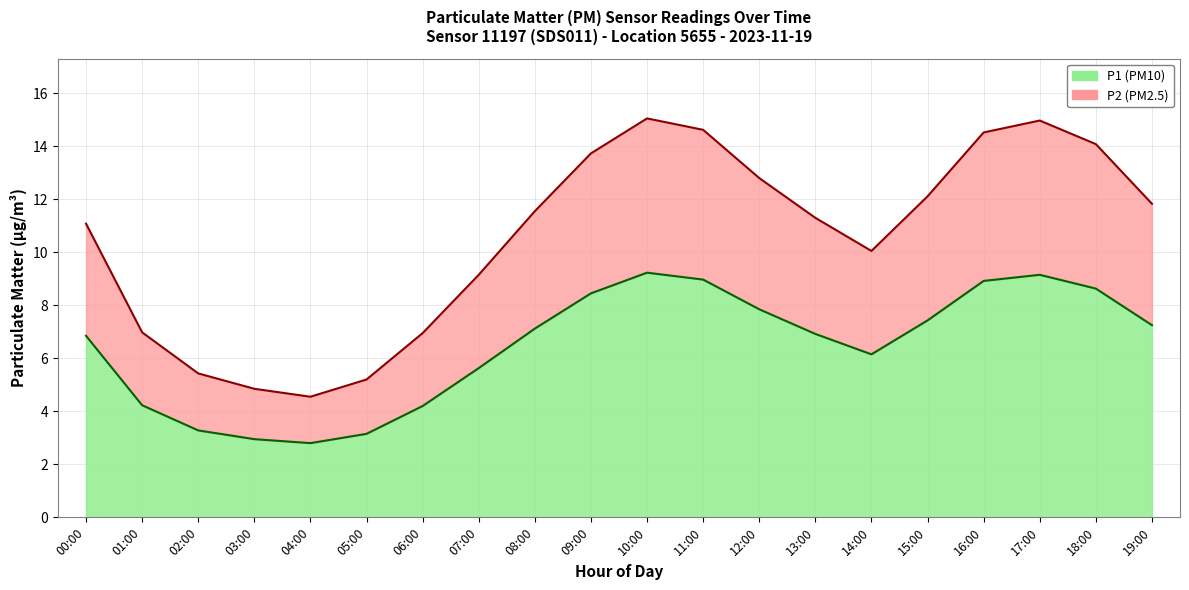

At how many categories does at least one series exceed 6?

16